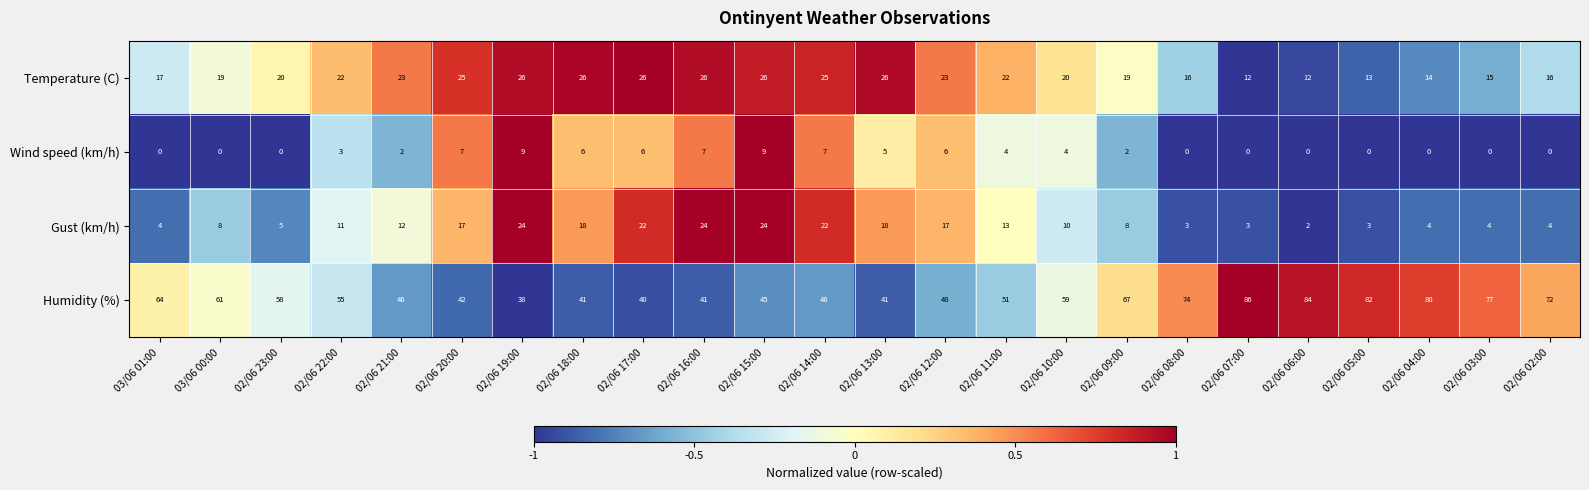

What is the difference between the highest and lowest values at 02/06 05:00?

82